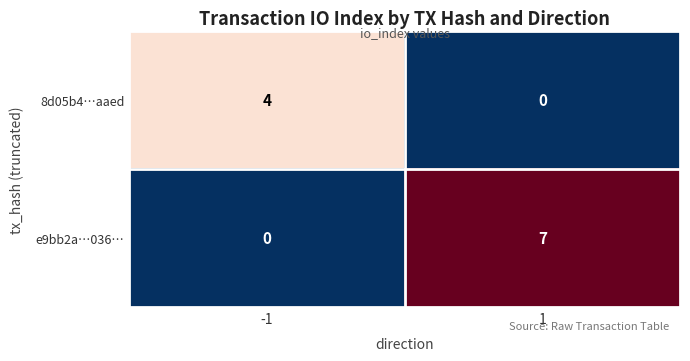

Which label corresponds to the largest value in the chart?

1